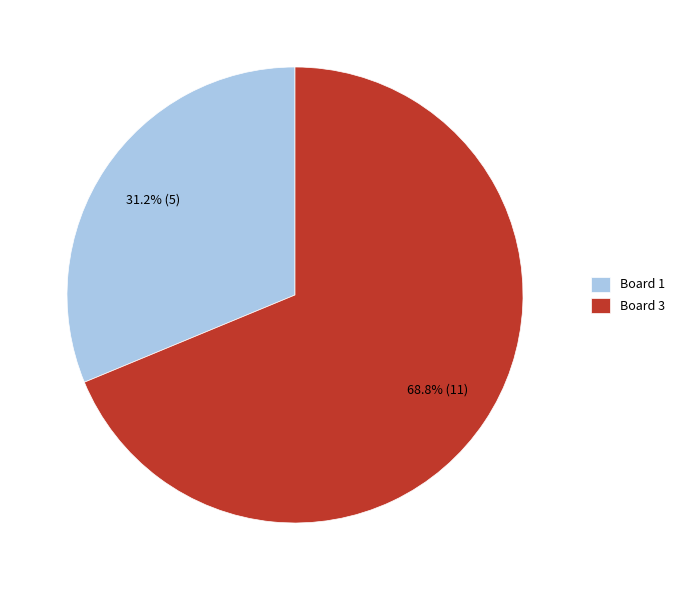

Rank the categories by value from highest to lowest.

Board 3, Board 1